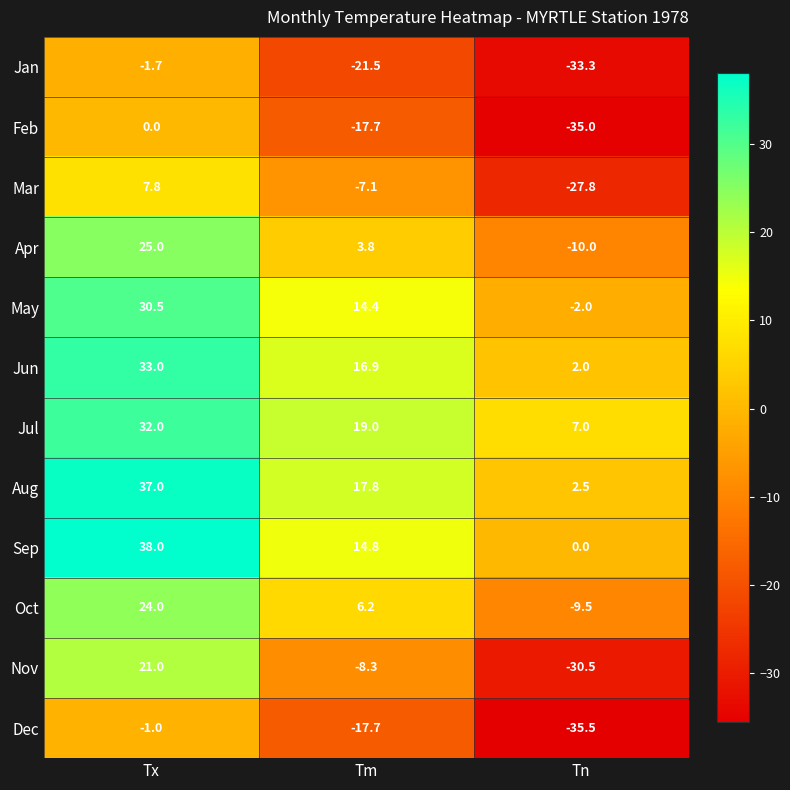

Count the number of data series in this chart.

12